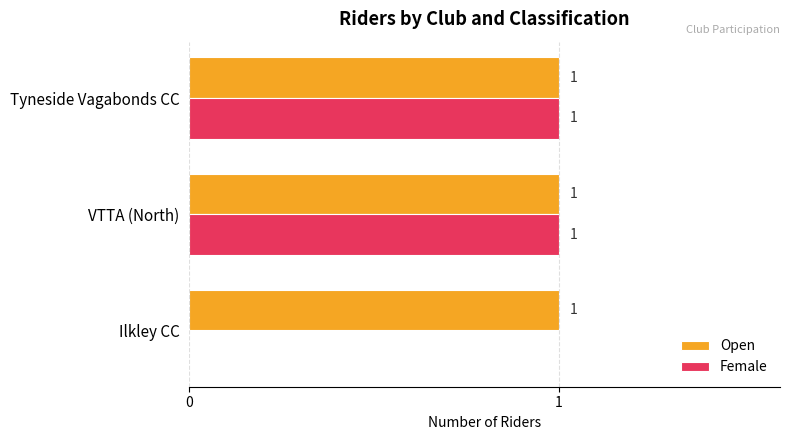

What are all the series names shown in the legend?

Open, Female